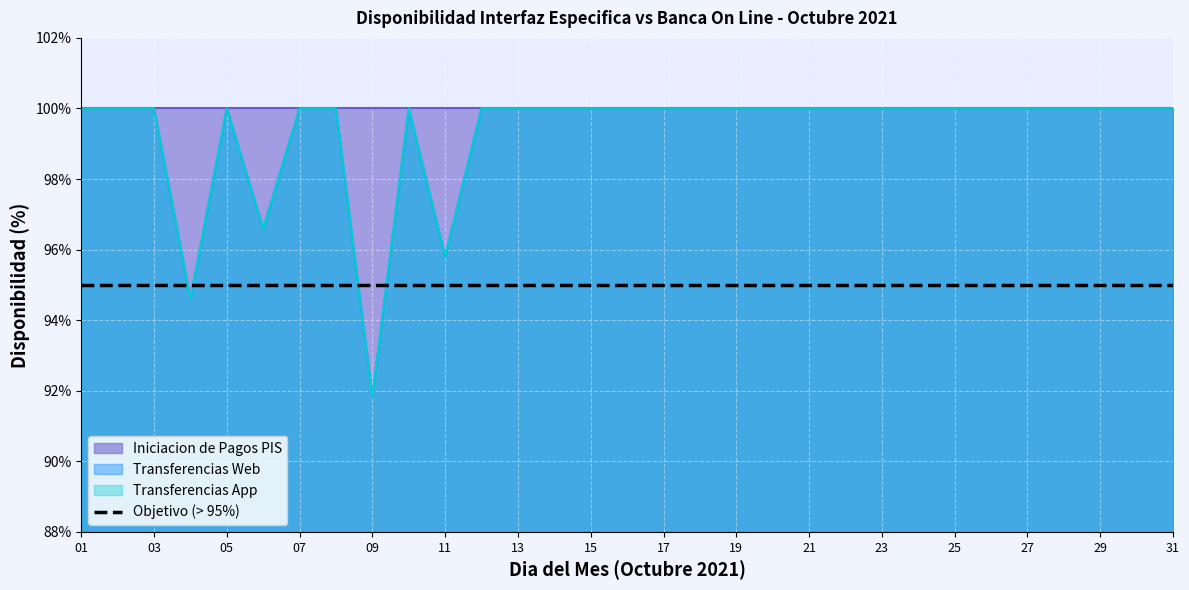

At which category is the sum across all series the highest?

01